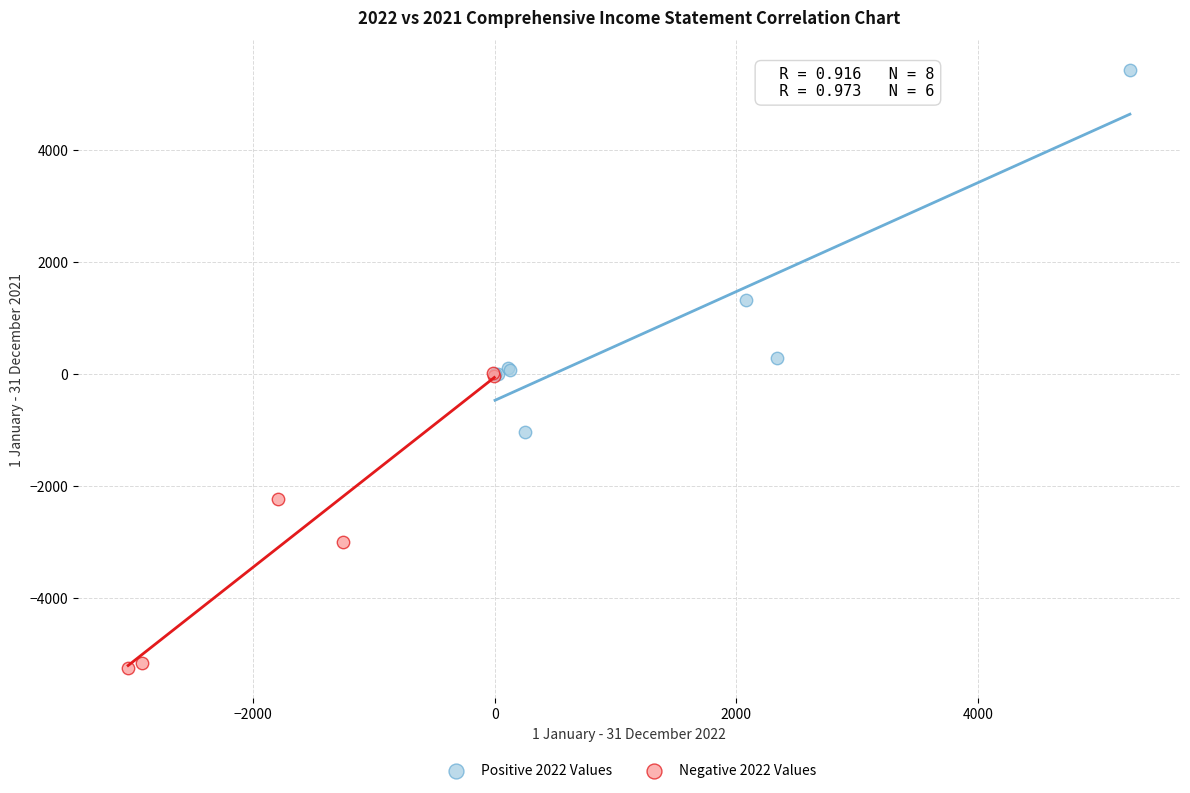

Which series has the widest spread of Y values?

Positive 2022 Values